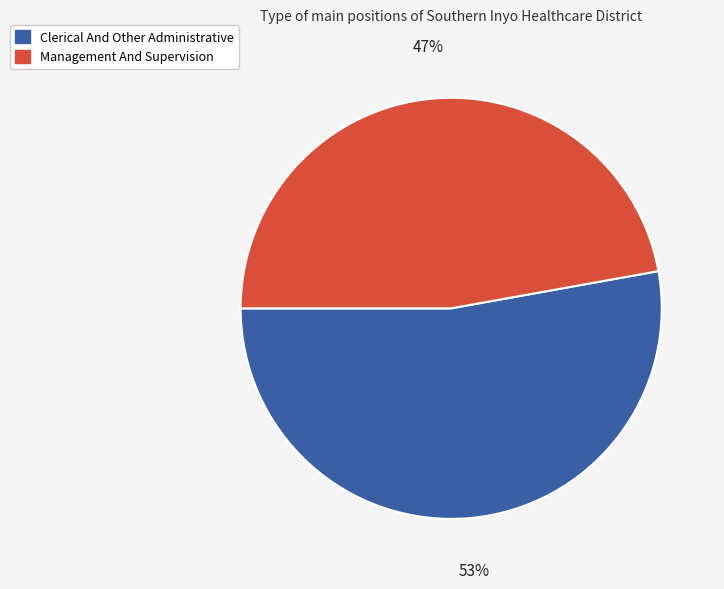

To the nearest percent, what percentage of the pie is Clerical And Other Administrative?

53%